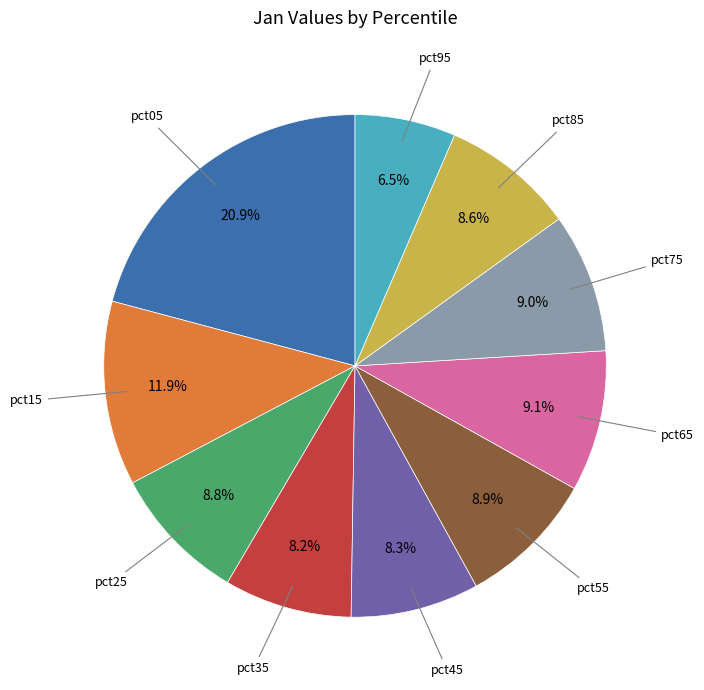

Is there a majority slice in this chart?

No